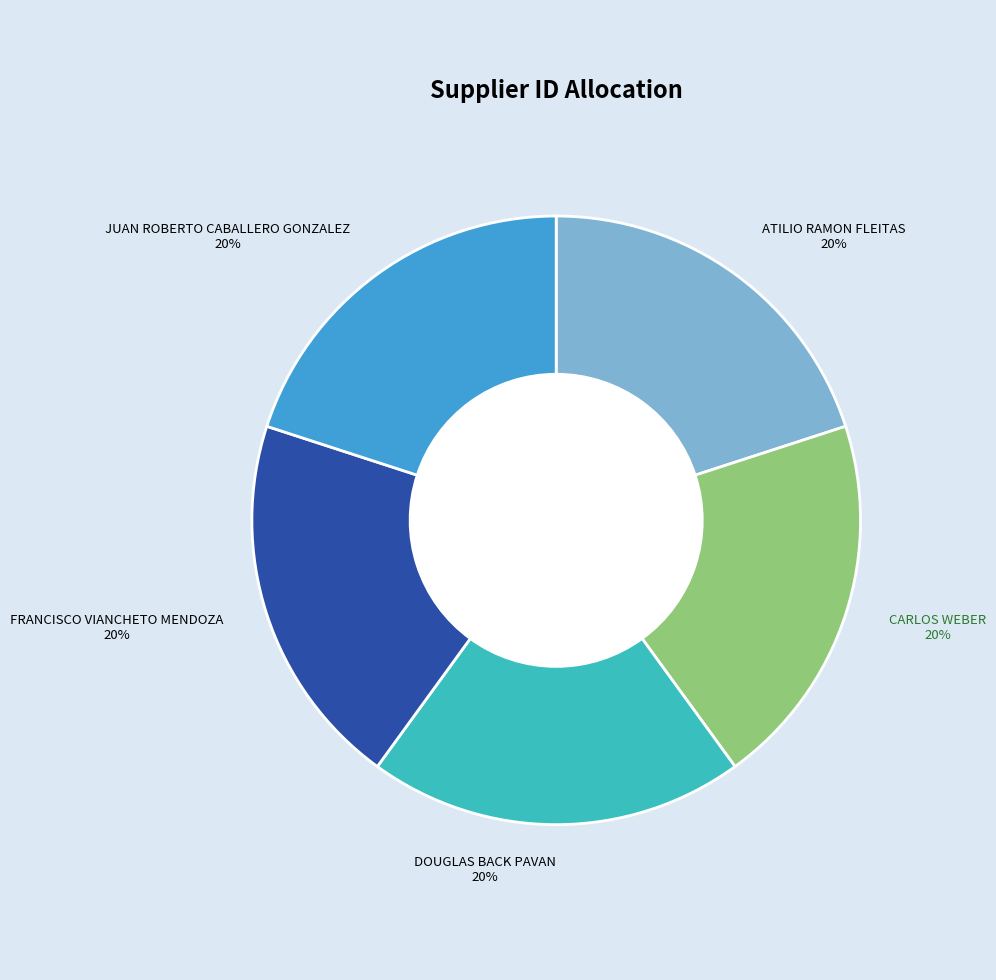

How many slices are in this pie chart?

5